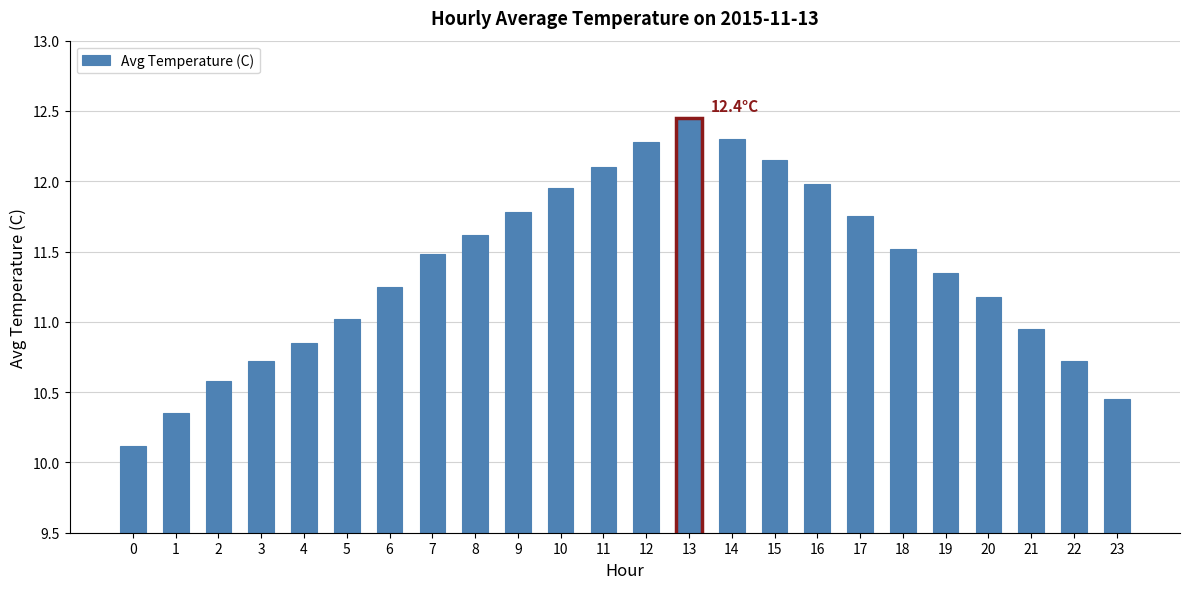

At which label does the data first exceed 11?

5